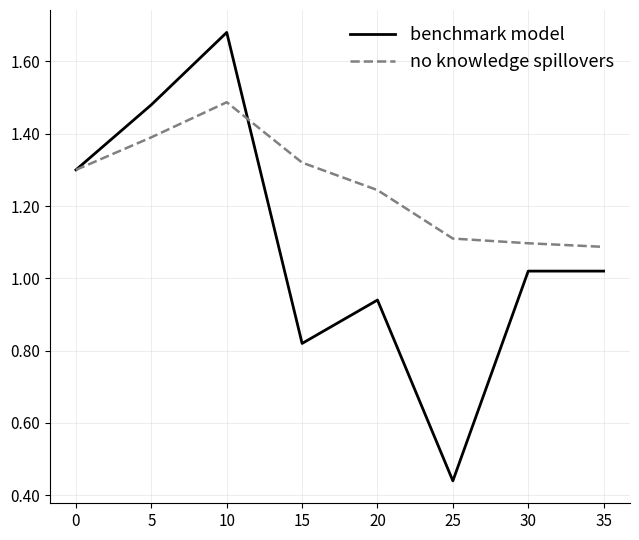

What value does the no knowledge spillovers series have at 5?

1.4